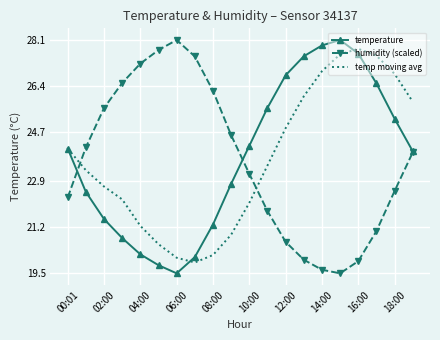

True or false: temp moving avg and humidity (scaled) cross at least once.

True